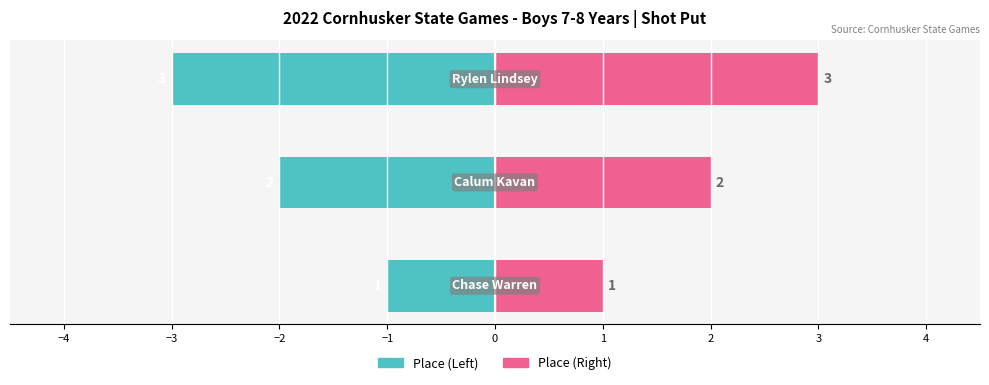

How many Place (Left) values are between -3 and -1?

3